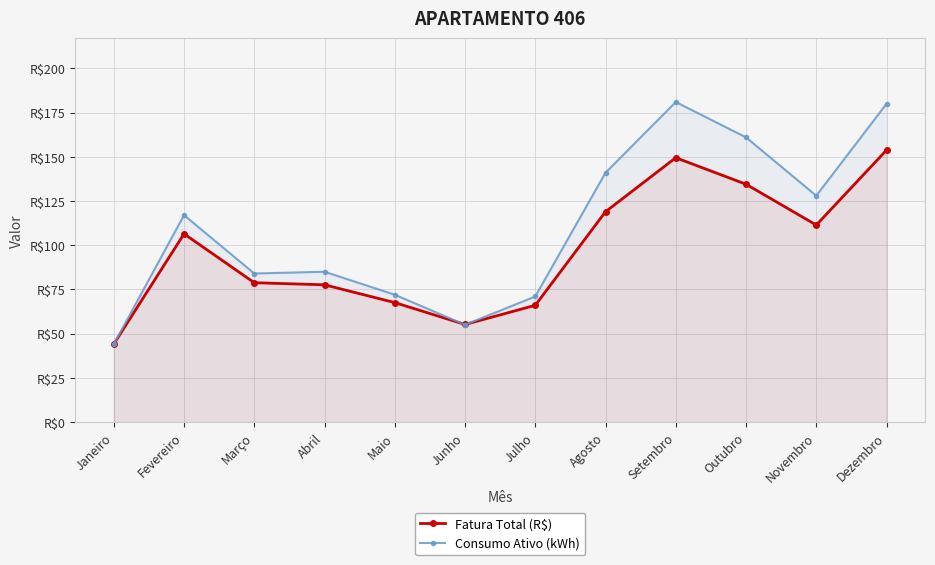

How many interior local valleys does the Fatura Total (R$) series have?

2